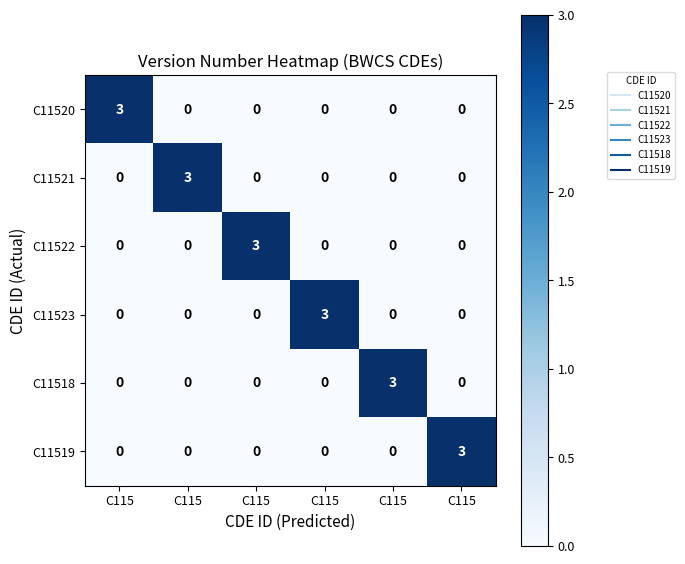

Between C115 and C115, which is larger?

C115